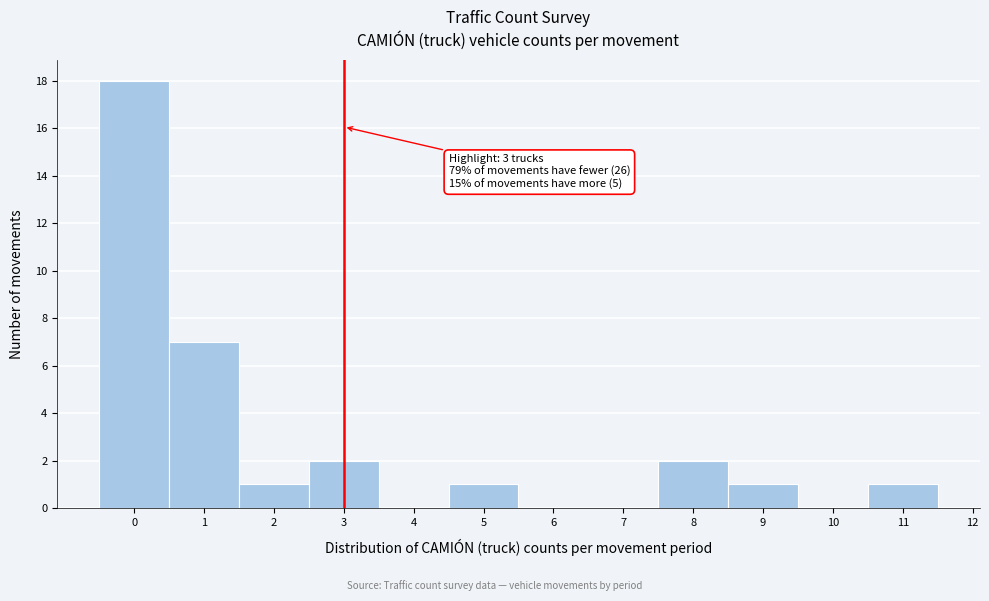

Over which range of the x-axis is the bar tallest?

-0.5 to 0.5